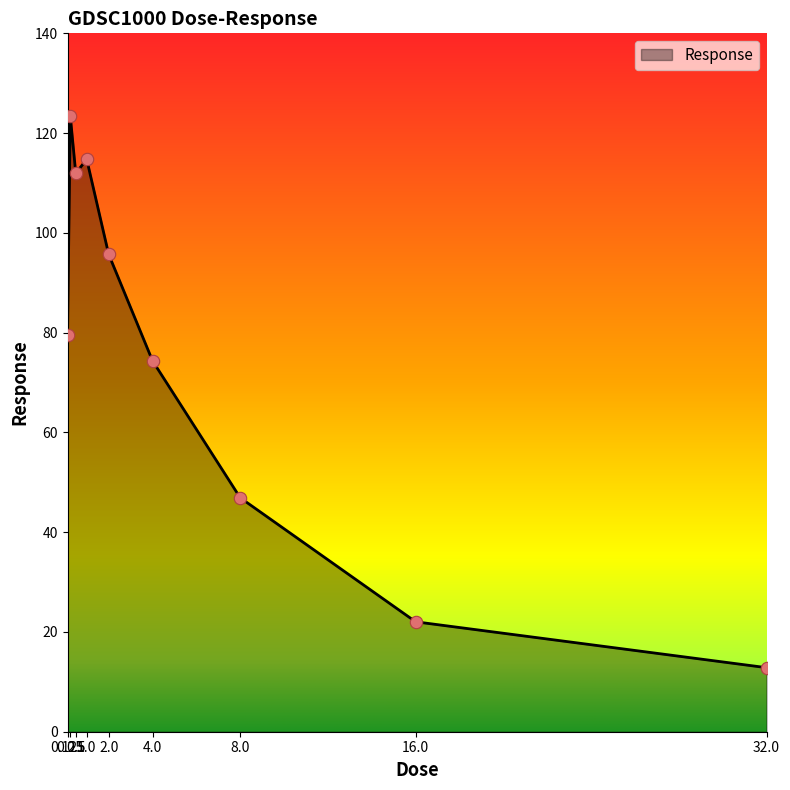

What is the change in value from 0.125 to 4.0?

-5.1